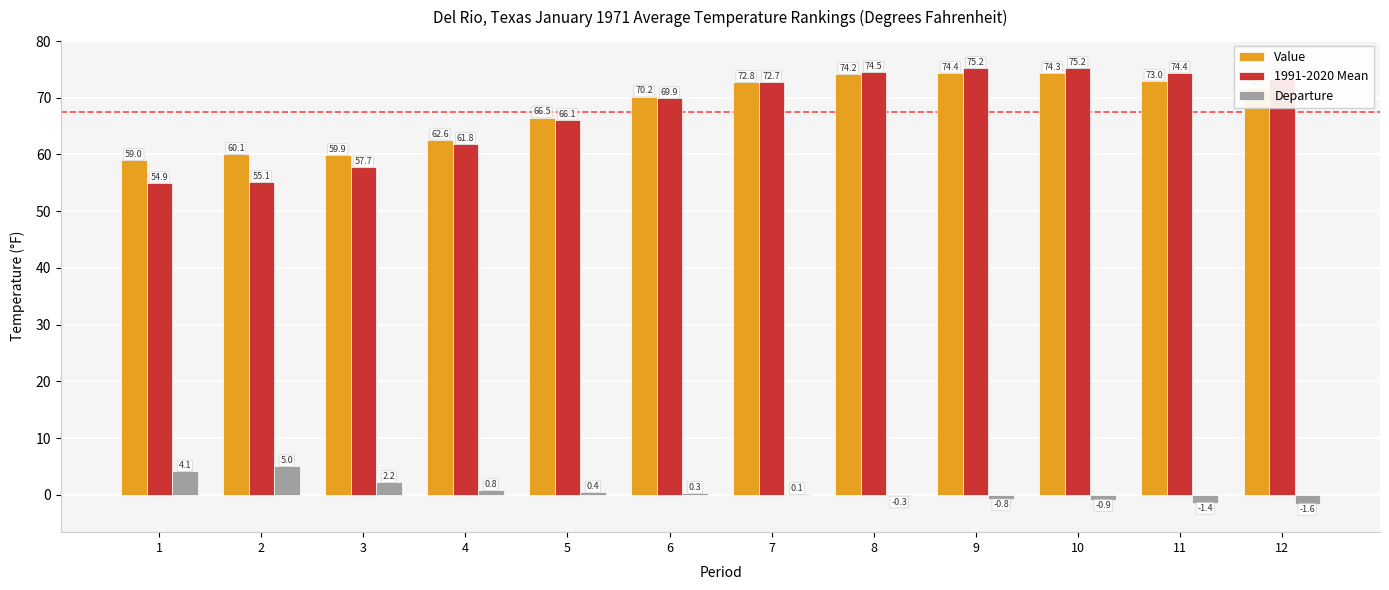

Is it true that 1991-2020 Mean equals 74.4 at 11?

True